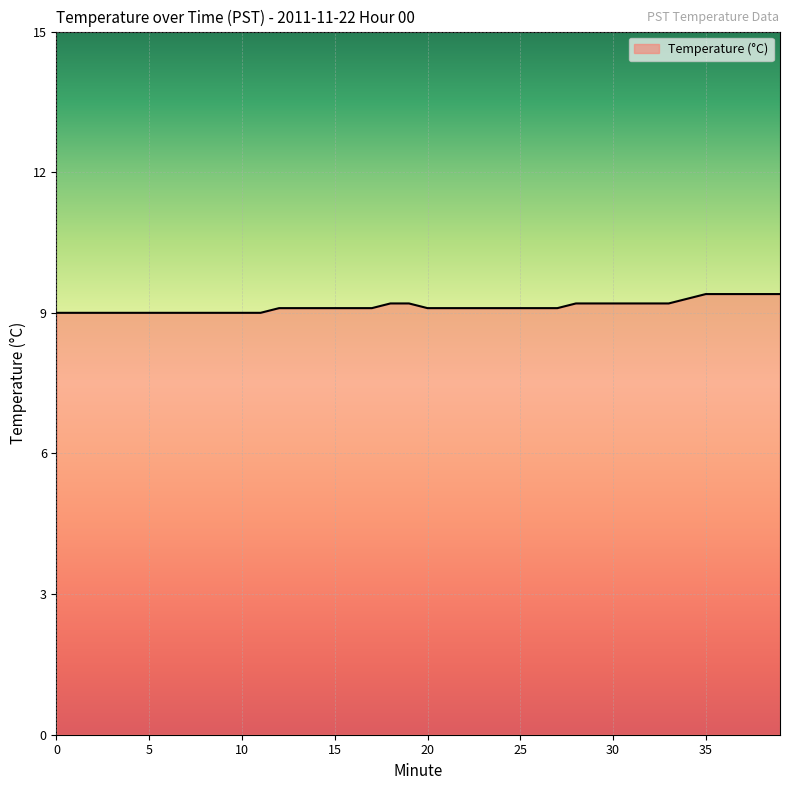

What is the greatest value displayed?

9.4